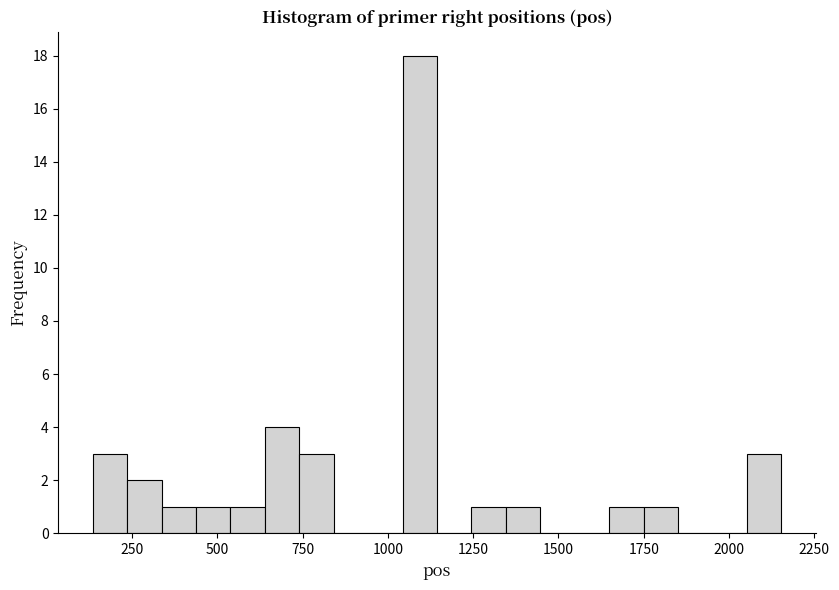

Around what value on the x-axis is the tallest bar? Give the approximate position of its centre, as read against the axis.

1100